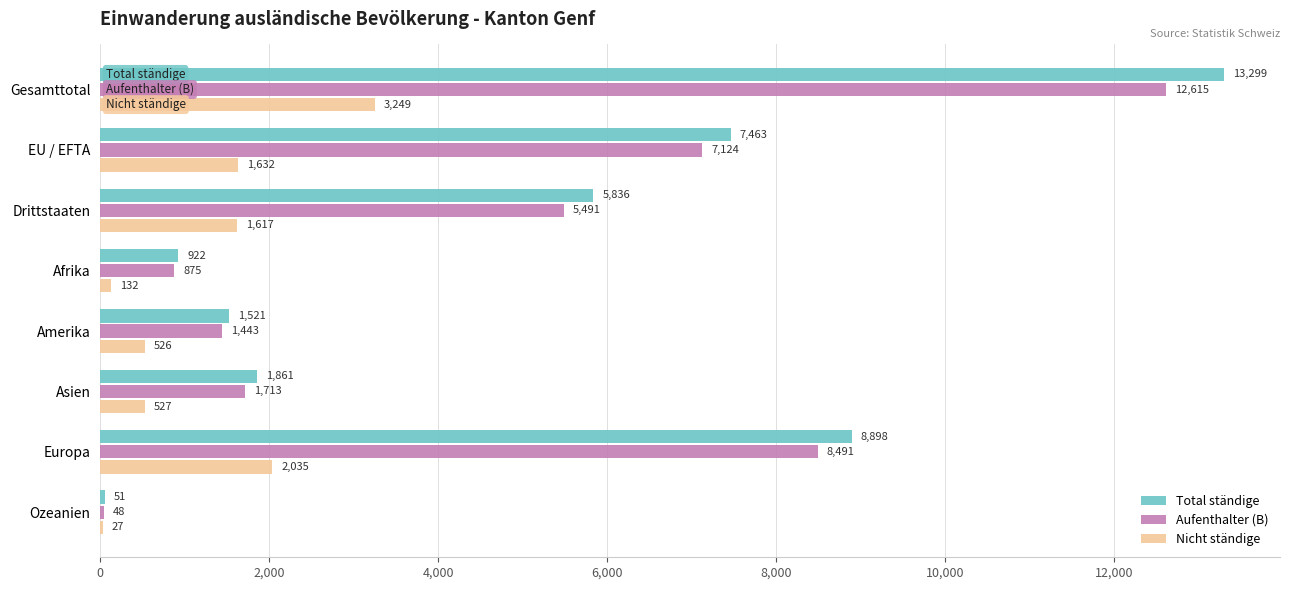

Which category has the highest value in the Aufenthalter (B) series?

Gesamttotal